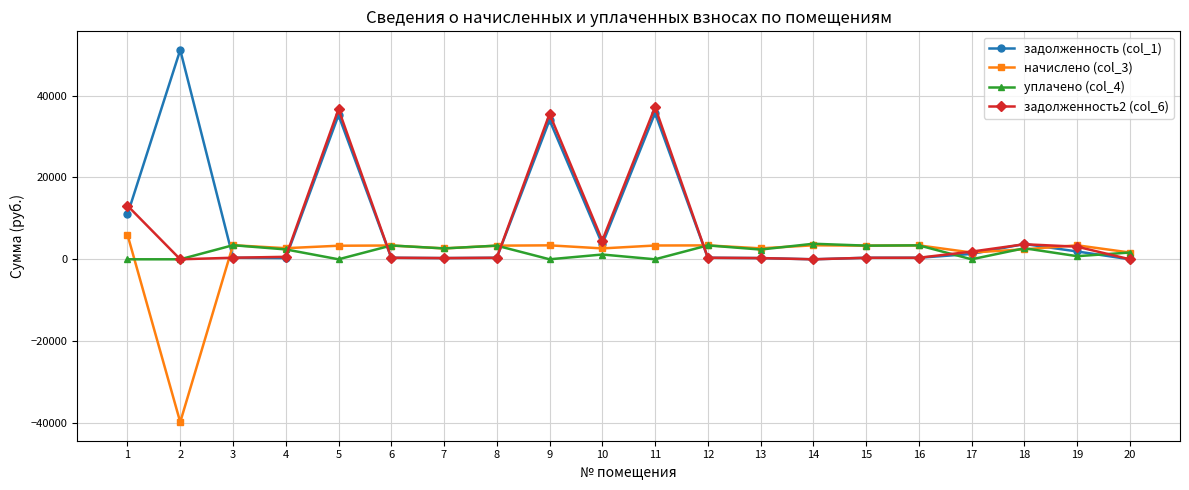

Does the chart display data point markers on the line(s)?

Yes